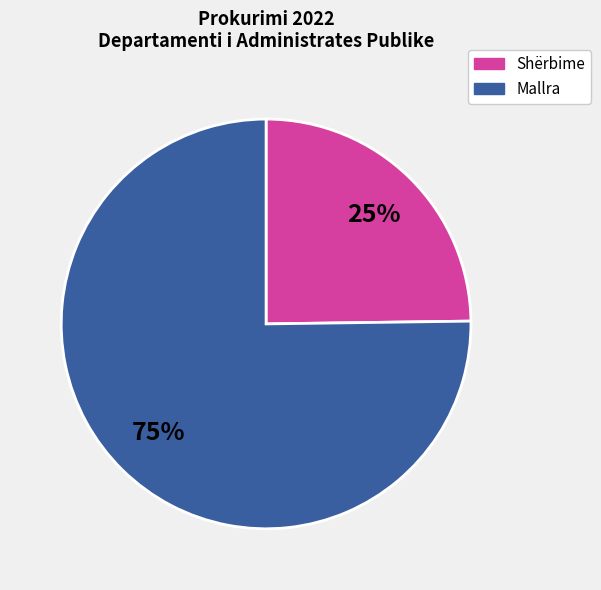

Which category has the biggest portion of the pie?

Mallra